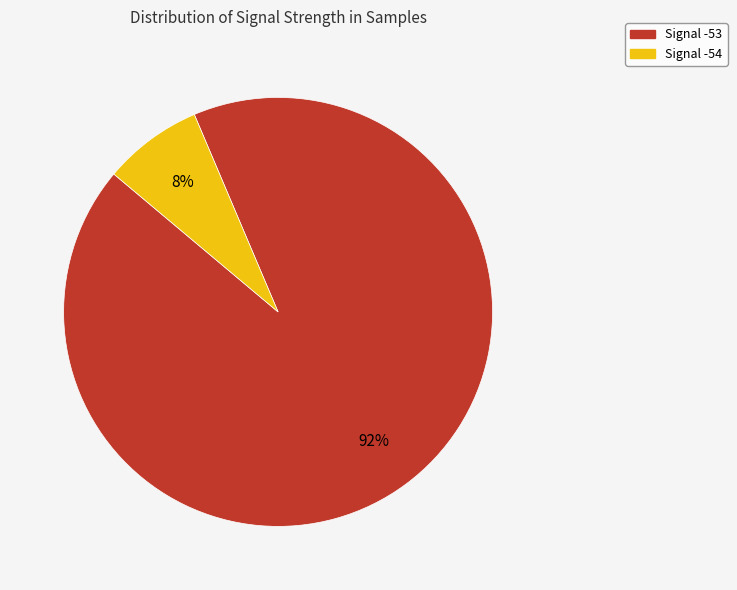

Is there a majority slice in this chart?

Yes